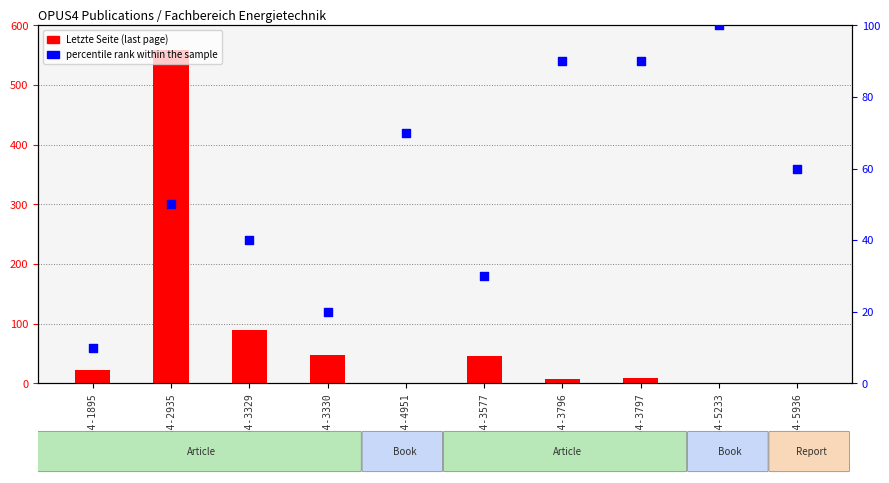

Which series contains the highest Y value?

Letzte Seite